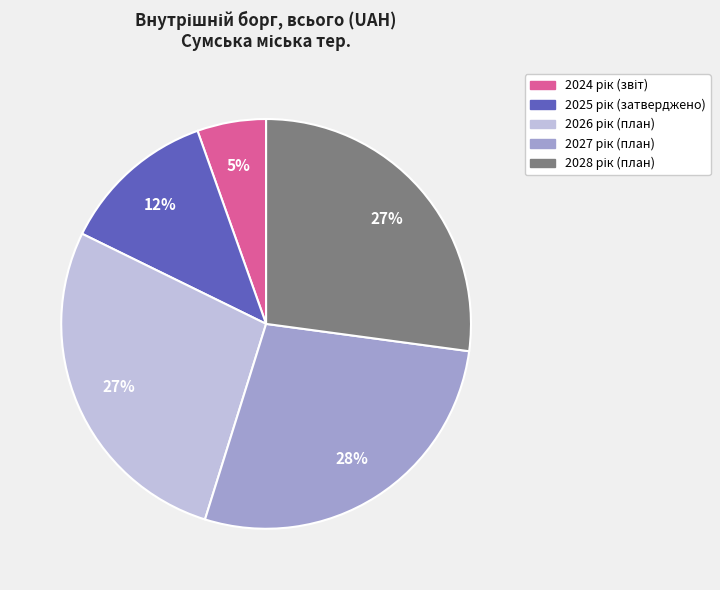

To the nearest percent, what is the average slice percentage?

20%